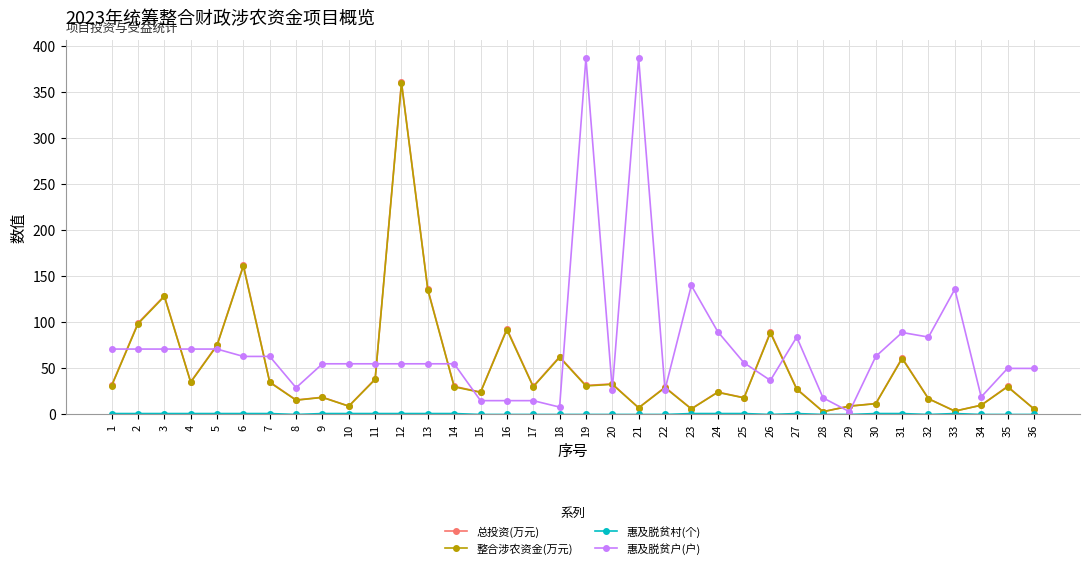

The value of 整合涉农资金(万元) at 17 is 30.0. True or false?

True